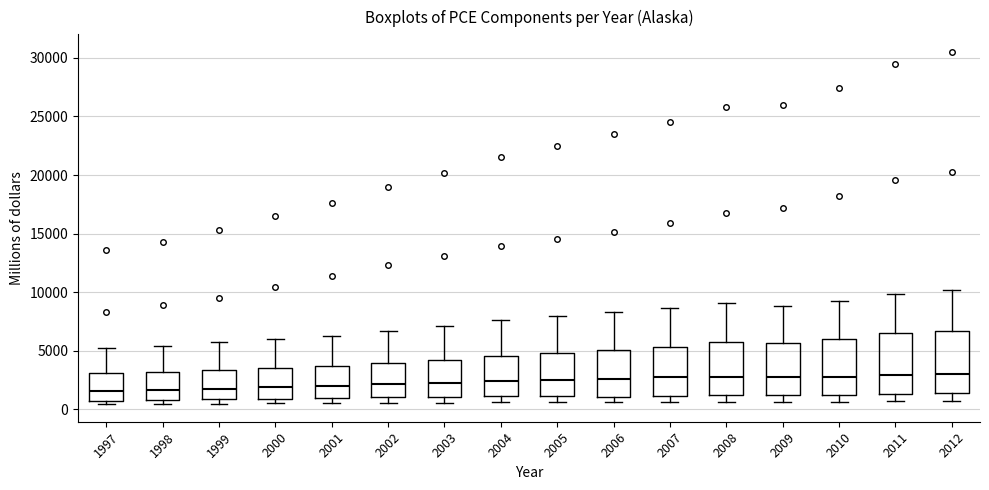

Reading left to right, transcribe this box plot: for each box, give where its median line is, the range the box spans, and where its two whiskers end, as read against the y-axis. The values are not printed on the chart, so give them approximately, as read against the axis.

1997: median 1500, box 500 to 3000, whiskers 500 (just below the box's lower edge) to 5000
1998: median 1500, box 500 to 3000, whiskers 500 (just below the box's lower edge) to 5500
1999: median 2000, box 1000 to 3500, whiskers 500 to 6000
2000: median 2000, box 1000 to 3500, whiskers 500 to 6000
2001: median 2000, box 1000 to 3500, whiskers 500 to 6000
2002: median 2000, box 1000 to 4000, whiskers 500 to 6500
2003: median 2500, box 1000 to 4000, whiskers 500 to 7000
2004: median 2500, box 1000 to 4500, whiskers 500 to 7500
2005: median 2500, box 1000 to 5000, whiskers 500 to 8000
2006: median 2500, box 1000 to 5000, whiskers 500 to 8500
2007: median 2500, box 1000 to 5500, whiskers 500 to 8500
2008: median 3000, box 1000 to 5500, whiskers 500 to 9000
2009: median 2500, box 1000 to 5500, whiskers 500 to 9000
2010: median 3000, box 1000 to 6000, whiskers 500 to 9000
2011: median 3000, box 1500 to 6500, whiskers 500 to 10000
2012: median 3000, box 1500 to 6500, whiskers 500 to 10000